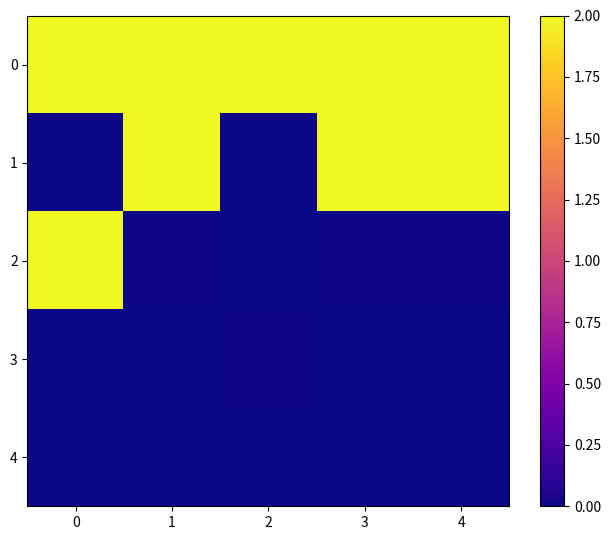

Between 0 and 1, which series saw the biggest shift?

1